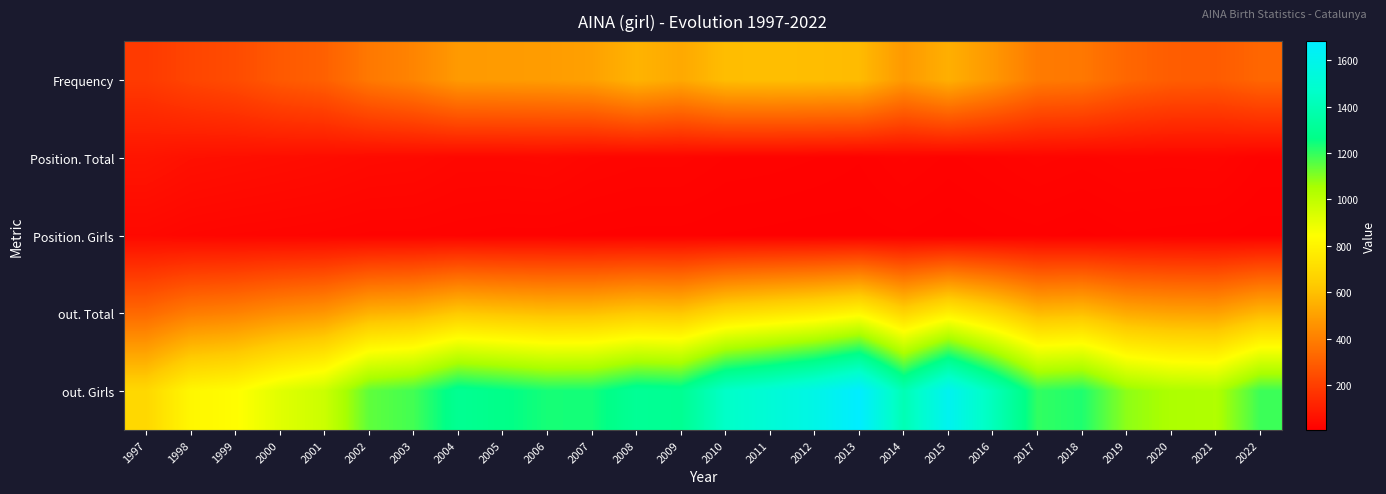

How many categories are shown in the chart?

26